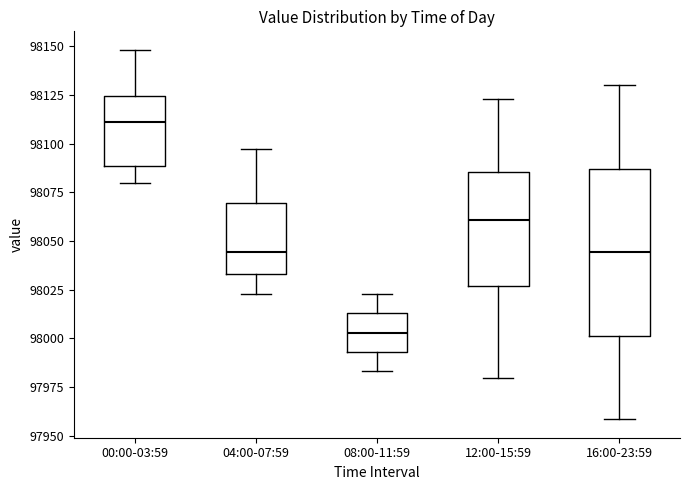

Reading left to right, transcribe this box plot: for each box, give where its median line is, the range the box spans, and where its two whiskers end, as read against the y-axis. The values are not printed on the chart, so give them approximately, as read against the axis.

00:00-03:59: median 98110, box 98090 to 98125, whiskers 98080 to 98150
04:00-07:59: median 98045, box 98035 to 98070, whiskers 98025 to 98095
08:00-11:59: median 98005, box 97995 to 98015, whiskers 97985 to 98025
12:00-15:59: median 98060, box 98025 to 98085, whiskers 97980 to 98125
16:00-23:59: median 98045, box 98000 to 98085, whiskers 97960 to 98130